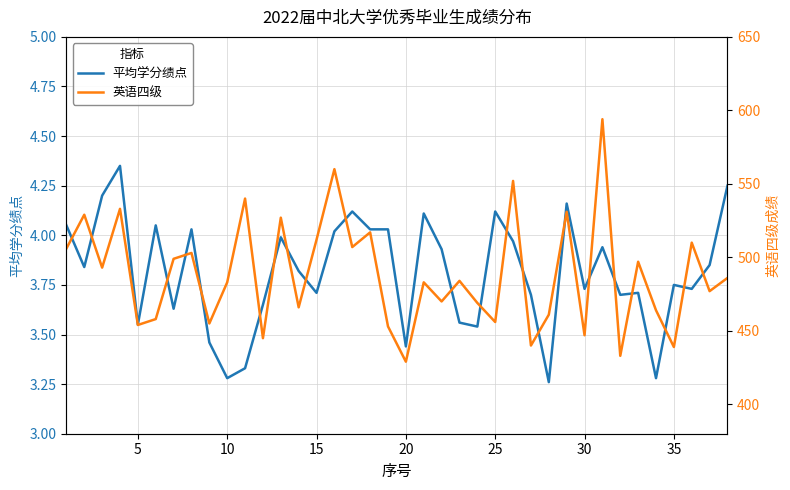

Does the chart display data point markers on the line(s)?

No